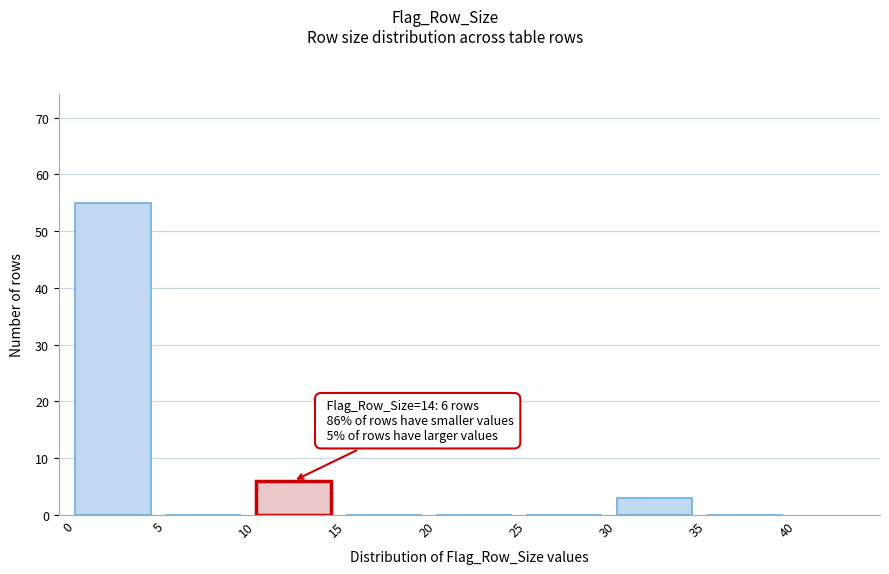

Reading left to right, transcribe all the data shown in this chart.

0=55	5=0	10=6	15=0	20=0	25=0	30=3	35=0